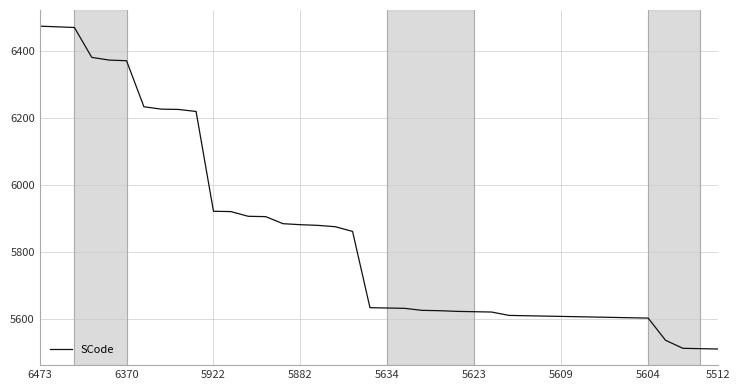

What is the greatest value displayed?

6473